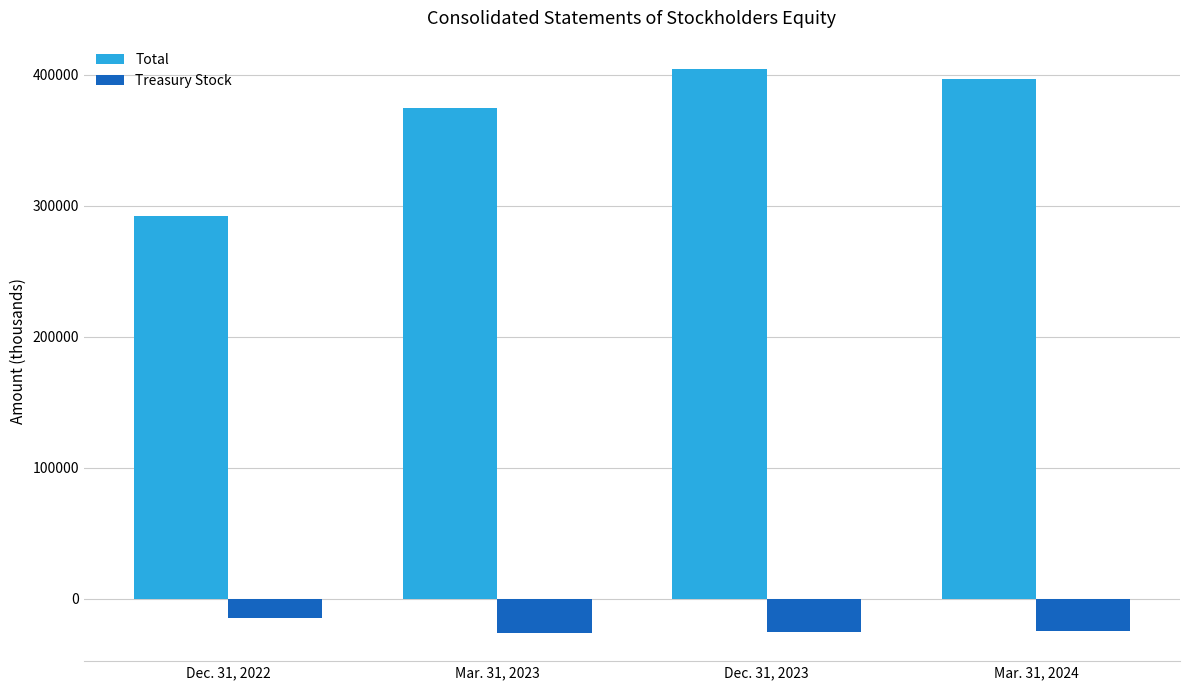

Where does the Treasury Stock series first go above -24491?

Dec. 31, 2022